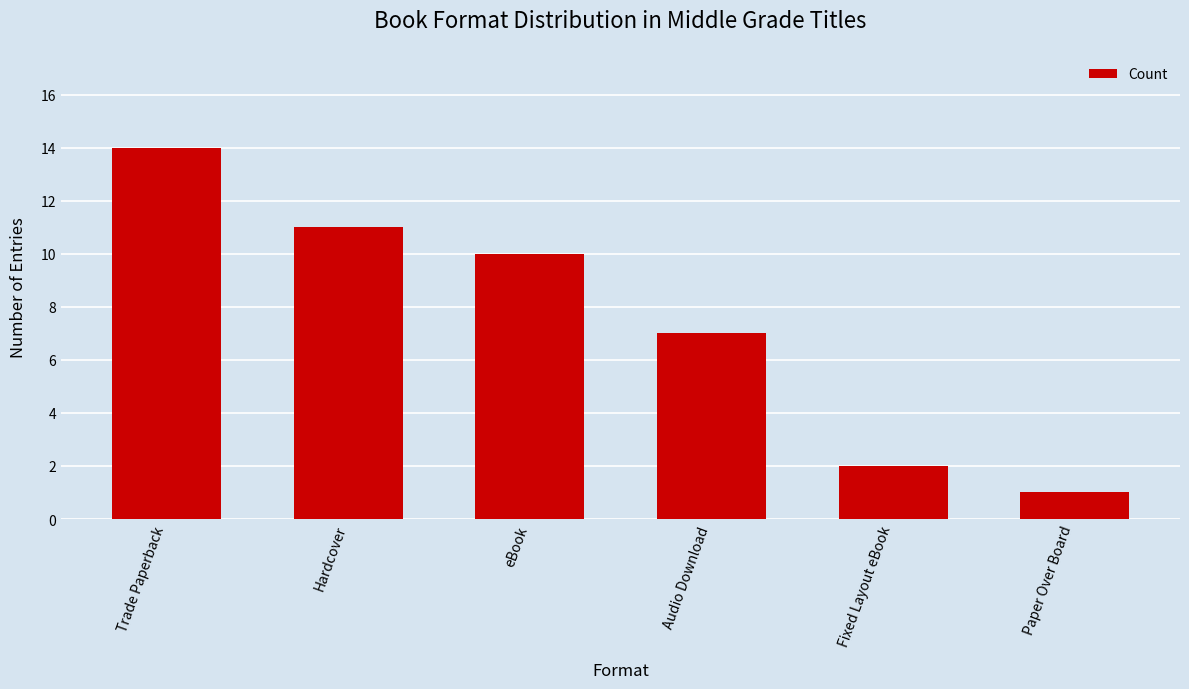

What position from the left is Audio Download?

4